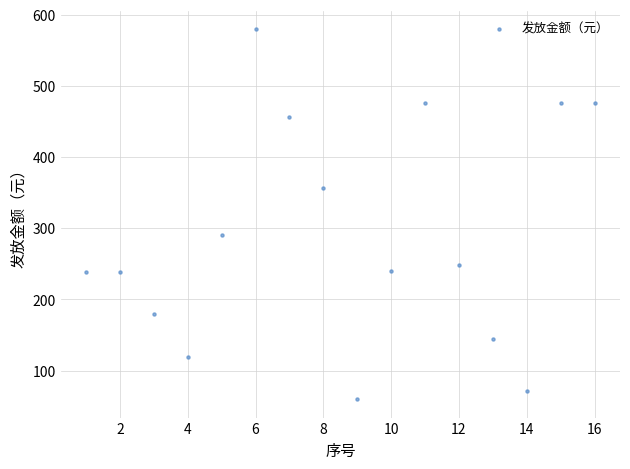

What Y value in the scatter plot is closest to 320?

291